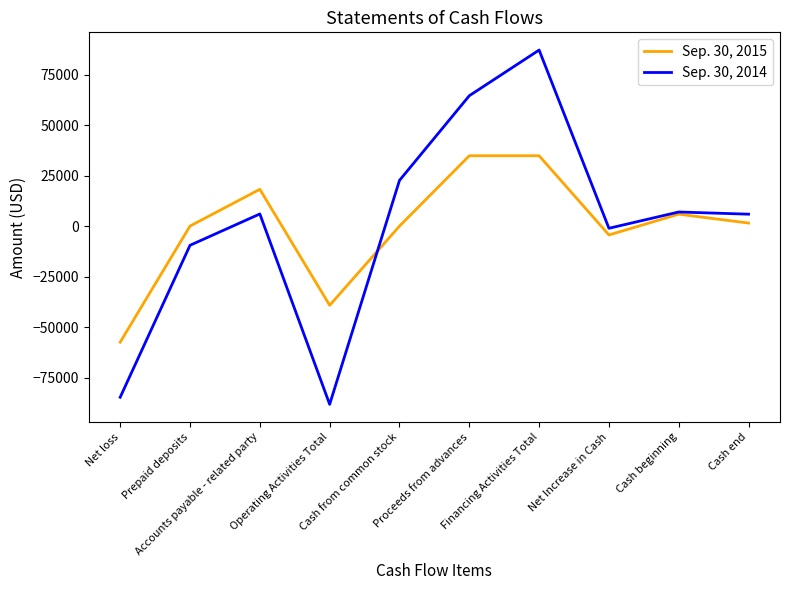

How many lines are shown in the chart?

2